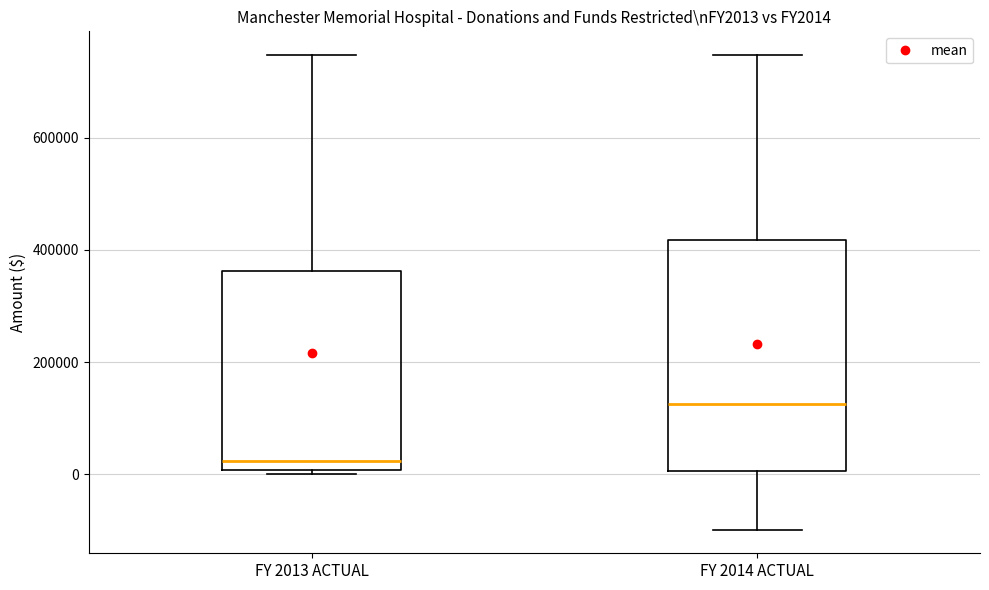

Reading left to right, read every box against the y-axis: the position of its median line, the range the box covers, and the ends of its whiskers. The values are not printed on the chart, so give them approximately, as read against the axis.

FY 2013 ACTUAL: median 20000, box 0 to 360000, whiskers 0 (just below the box's lower edge) to 740000
FY 2014 ACTUAL: median 120000, box 0 to 420000, whiskers -100000 to 740000